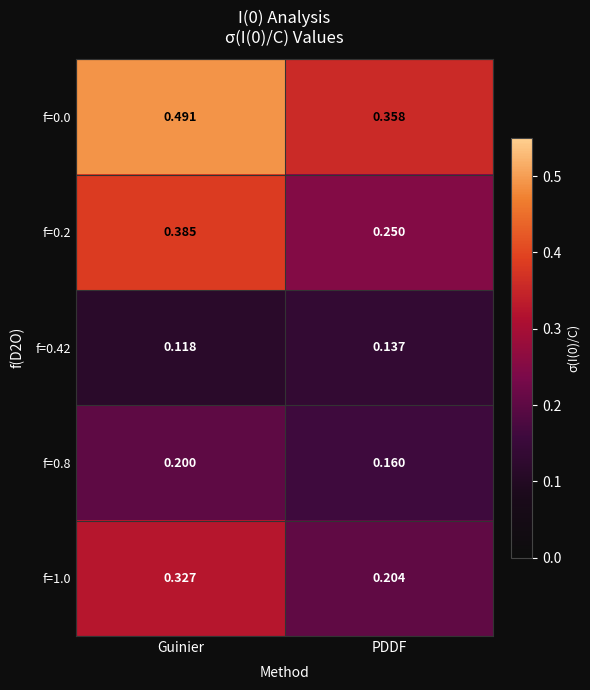

At which label is f=0.2 closest to 0?

PDDF